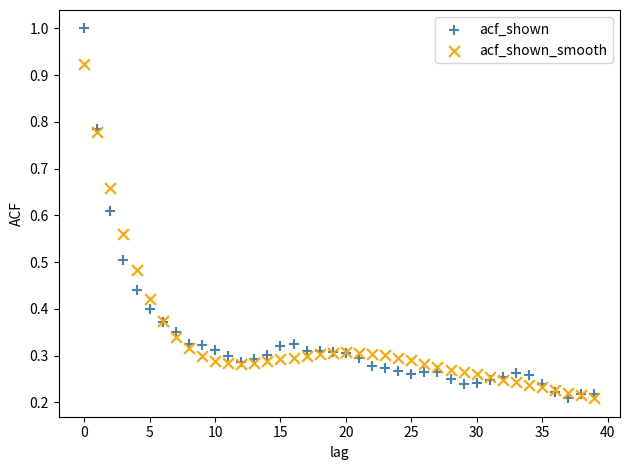

Which series has the widest spread of Y values?

acf_shown